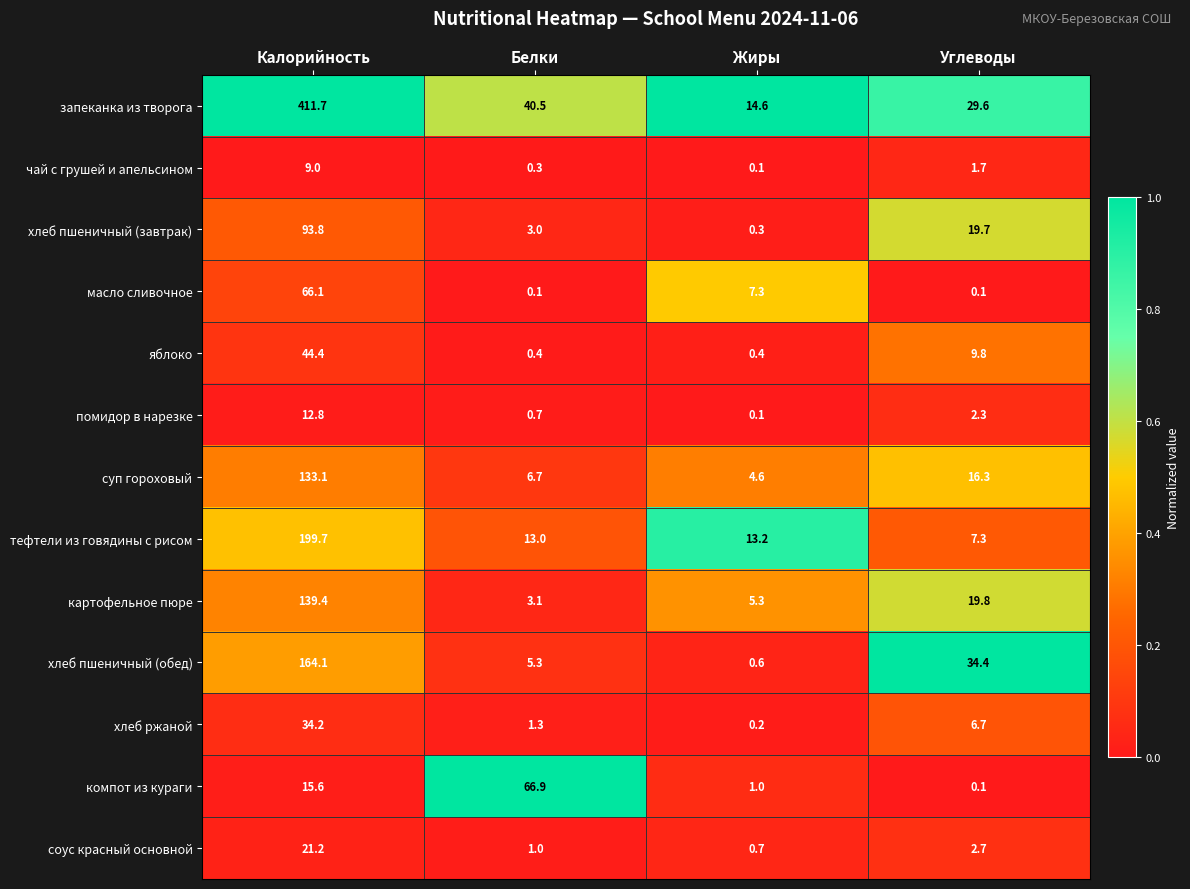

Which series changed the most between Белки and Углеводы?

компот из кураги